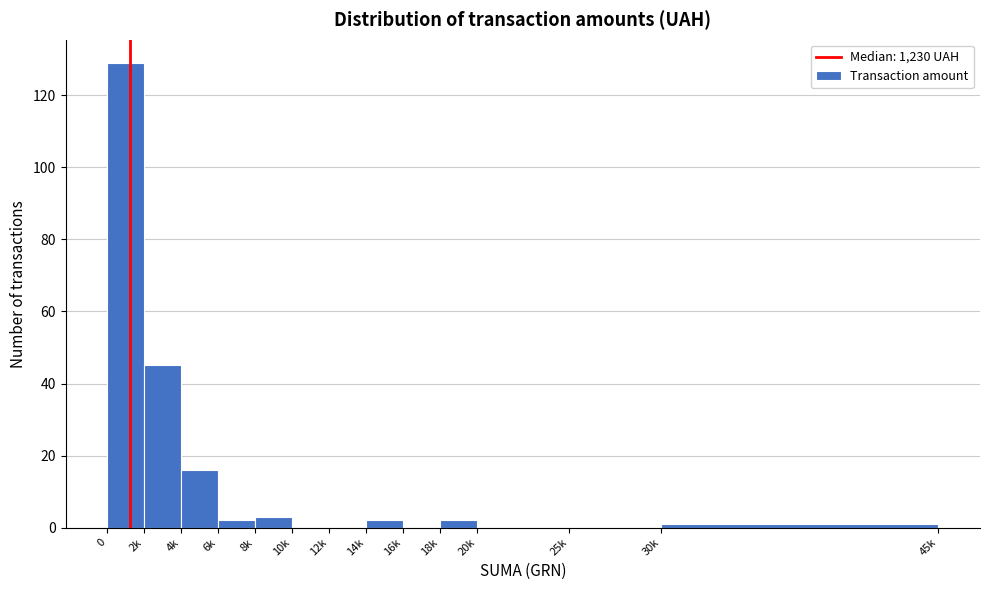

Reading left to right, what are all the values shown in this chart?

0=129	2k=45	4k=16	6k=2	8k=3	10k=0	12k=0	14k=2	16k=0	18k=2	20k=0	25k=0	30k=1